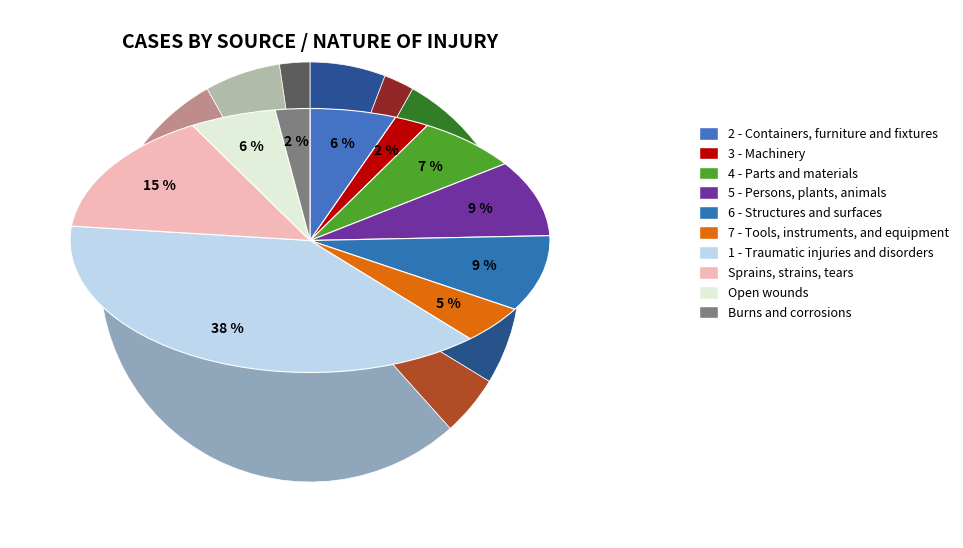

Is it true that 2 - Containers, furniture and fixtures is 19% of the pie?

False